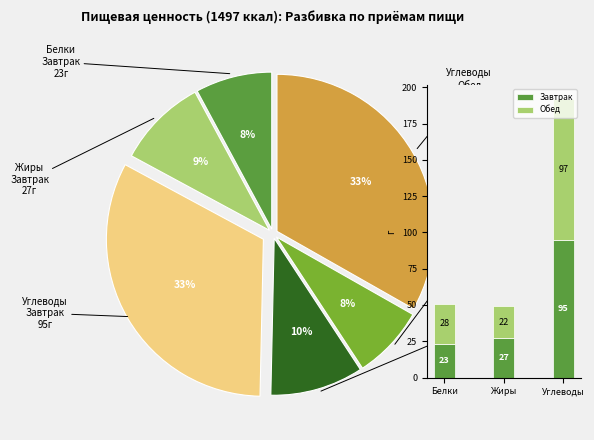

Which slice is the largest?

Углеводы